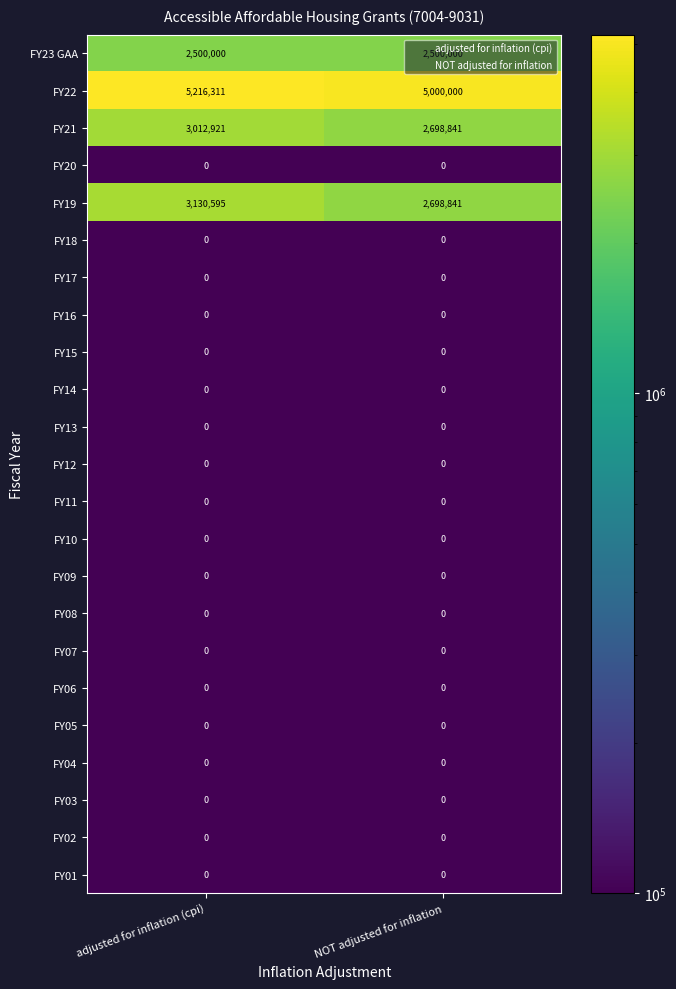

What is the sum of the FY23 GAA values at NOT adjusted for inflation and adjusted for inflation (cpi)?

5000000